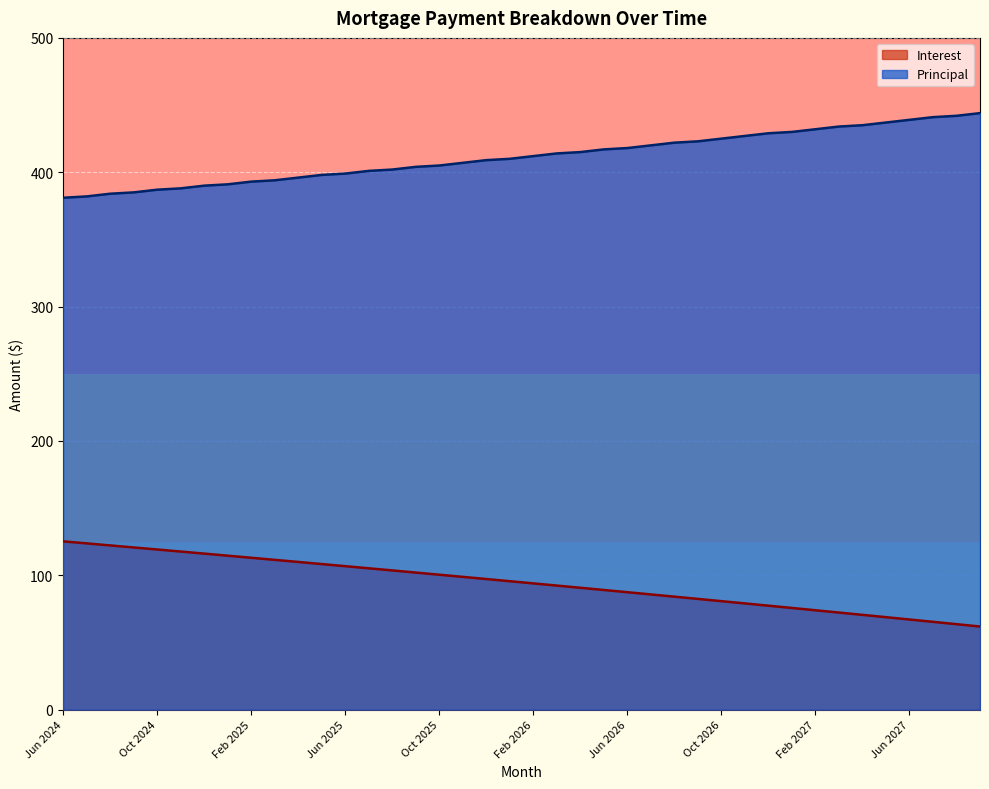

What is the total value across all series at Feb 2025?

506.0